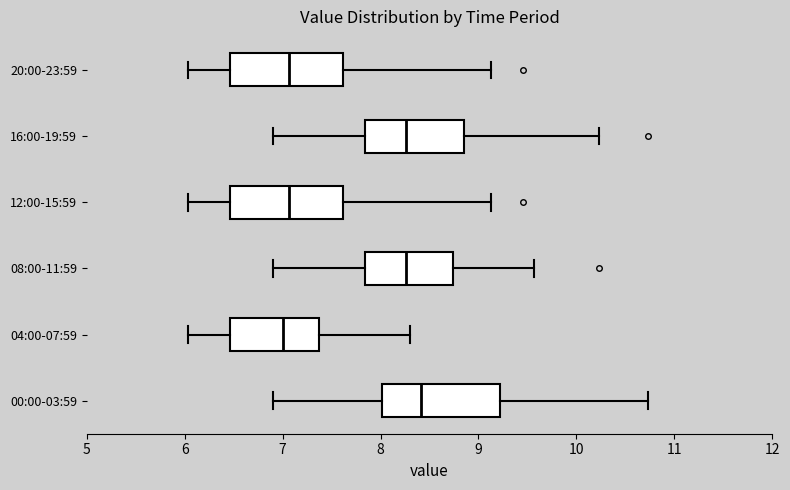

Reading bottom to top, read every box against the x-axis: the position of its median line, the range the box covers, and the ends of its whiskers. The values are not printed on the chart, so give them approximately, as read against the axis.

00:00-03:59: median 8.4, box 8.0 to 9.2, whiskers 6.9 to 10.7
04:00-07:59: median 7.0, box 6.5 to 7.4, whiskers 6.0 to 8.3
08:00-11:59: median 8.3, box 7.8 to 8.7, whiskers 6.9 to 9.6
12:00-15:59: median 7.1, box 6.5 to 7.6, whiskers 6.0 to 9.1
16:00-19:59: median 8.3, box 7.8 to 8.9, whiskers 6.9 to 10.2
20:00-23:59: median 7.1, box 6.5 to 7.6, whiskers 6.0 to 9.1